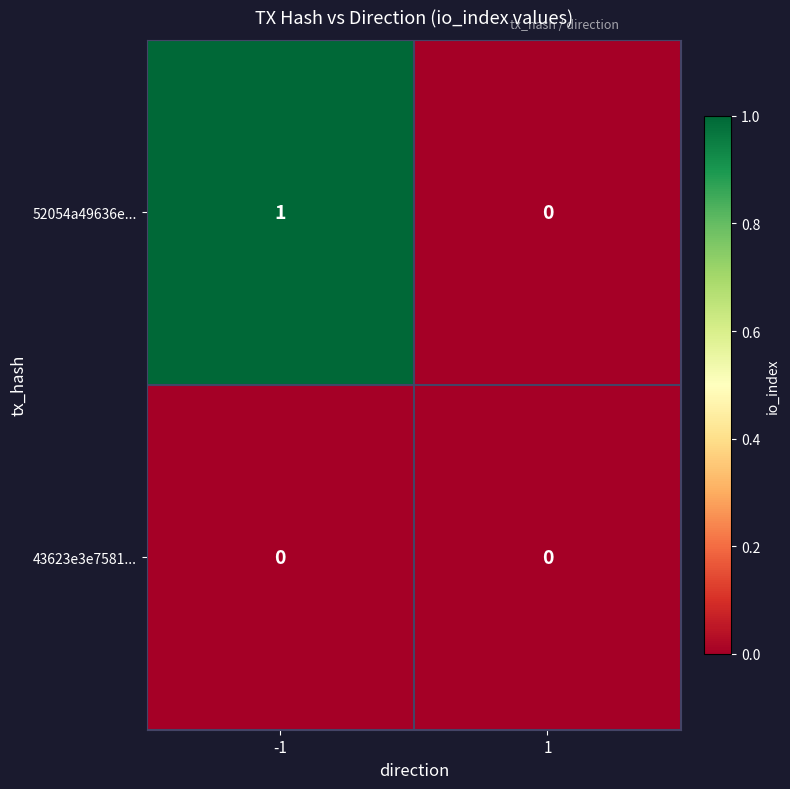

Rank the series by their average value, from highest to lowest.

52054a49636e..., 43623e3e7581...